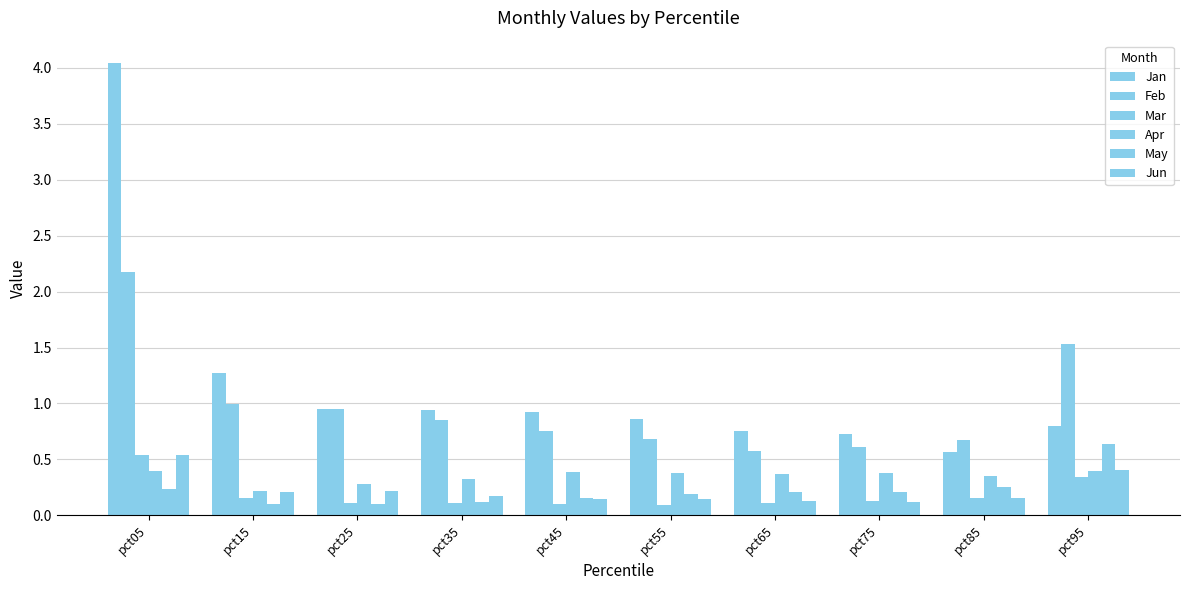

How many categories are shown in the chart?

10